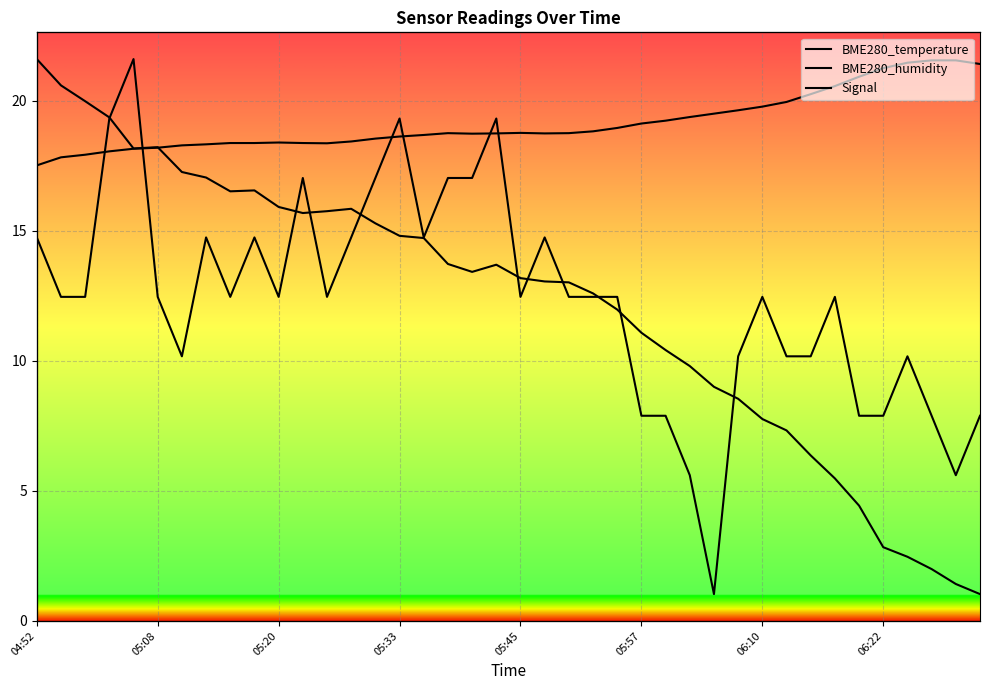

What is the difference between the maximum and second lowest values in the BME280_humidity series?

28.5